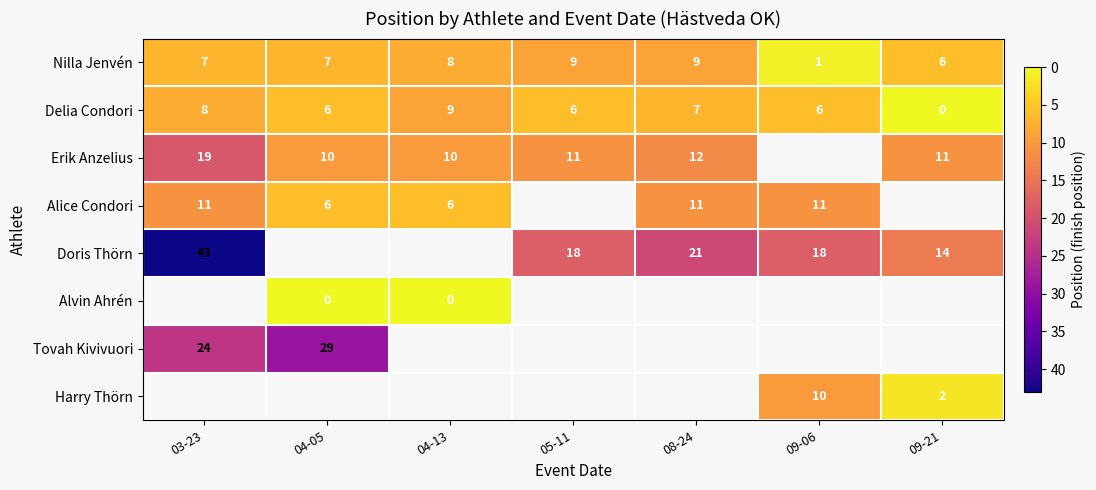

Is it true that Erik Anzelius equals 20 at 08-24?

False